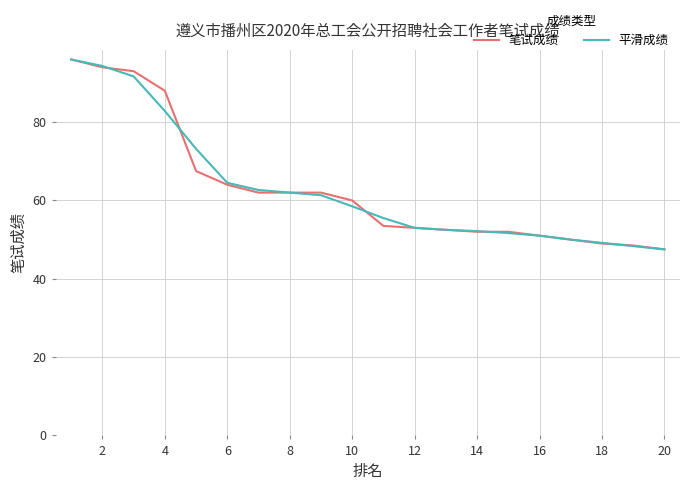

How many values in the 笔试成绩 series are below 60?

10